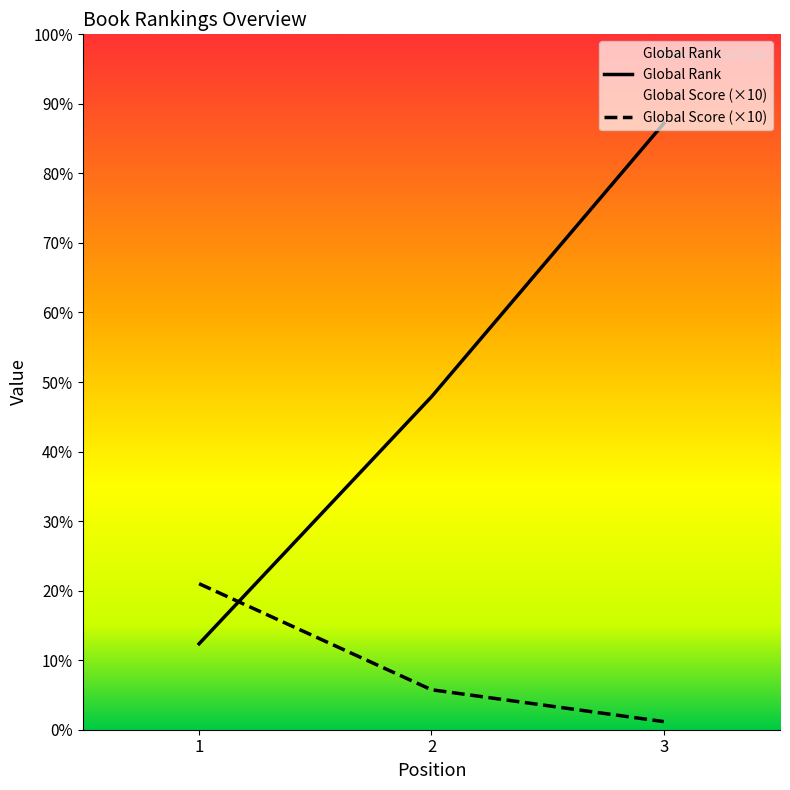

Reading left to right, what are all the values shown in this chart?

Global Rank: 1=1483	2=5745	3=10463
Global Score: 1=2520	2=690	3=140